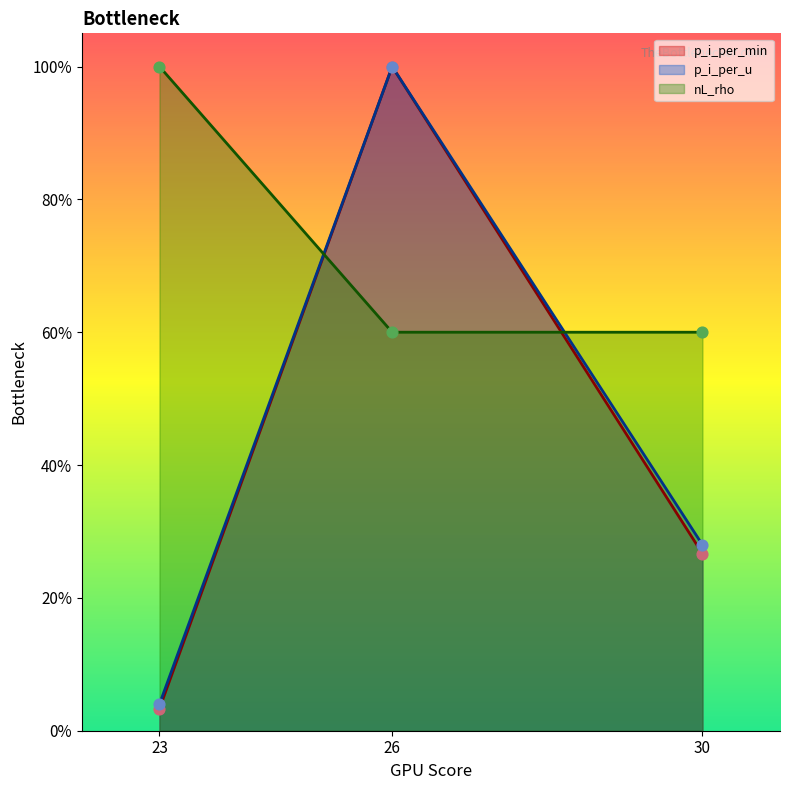

Which series has the largest total across all categories?

nL_rho